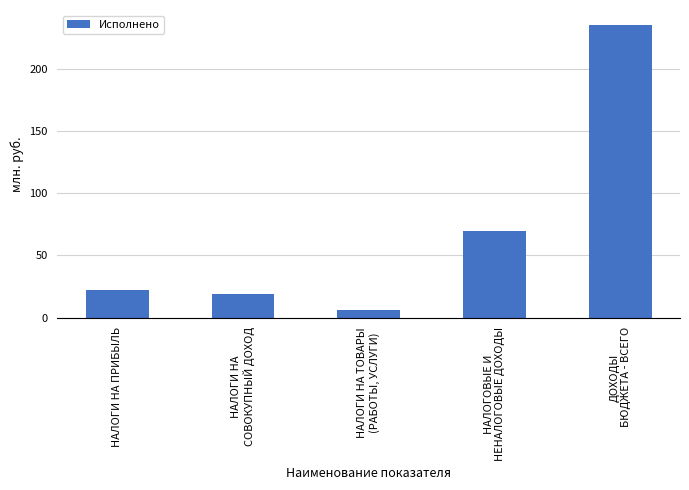

Reading left to right, what are all the values shown in this chart?

21.9	18.9	6.3	69.6	235.8